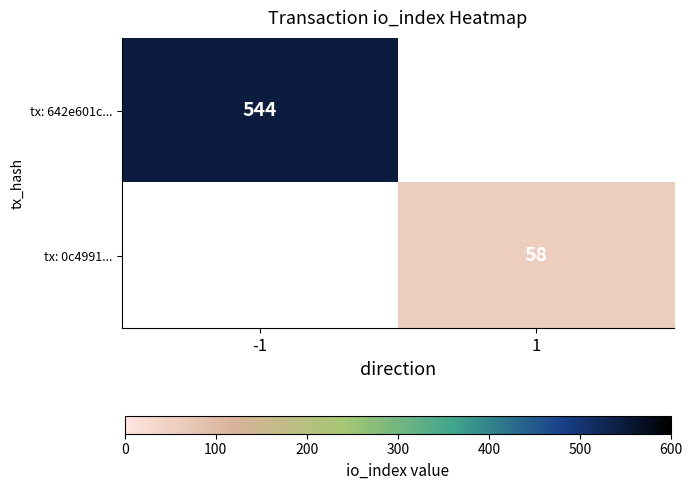

How many distinct data groups are displayed?

2